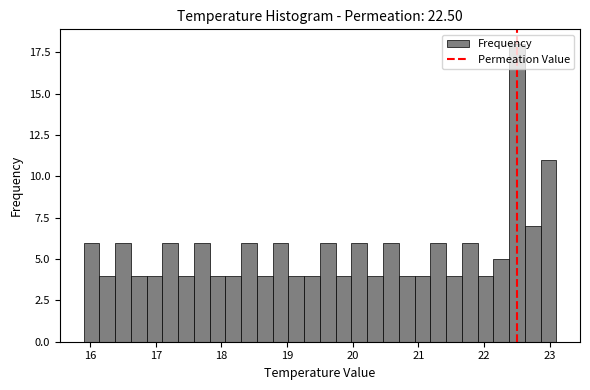

Around what value on the x-axis is the tallest bar? Give the approximate position of its centre, as read against the axis.

22.5